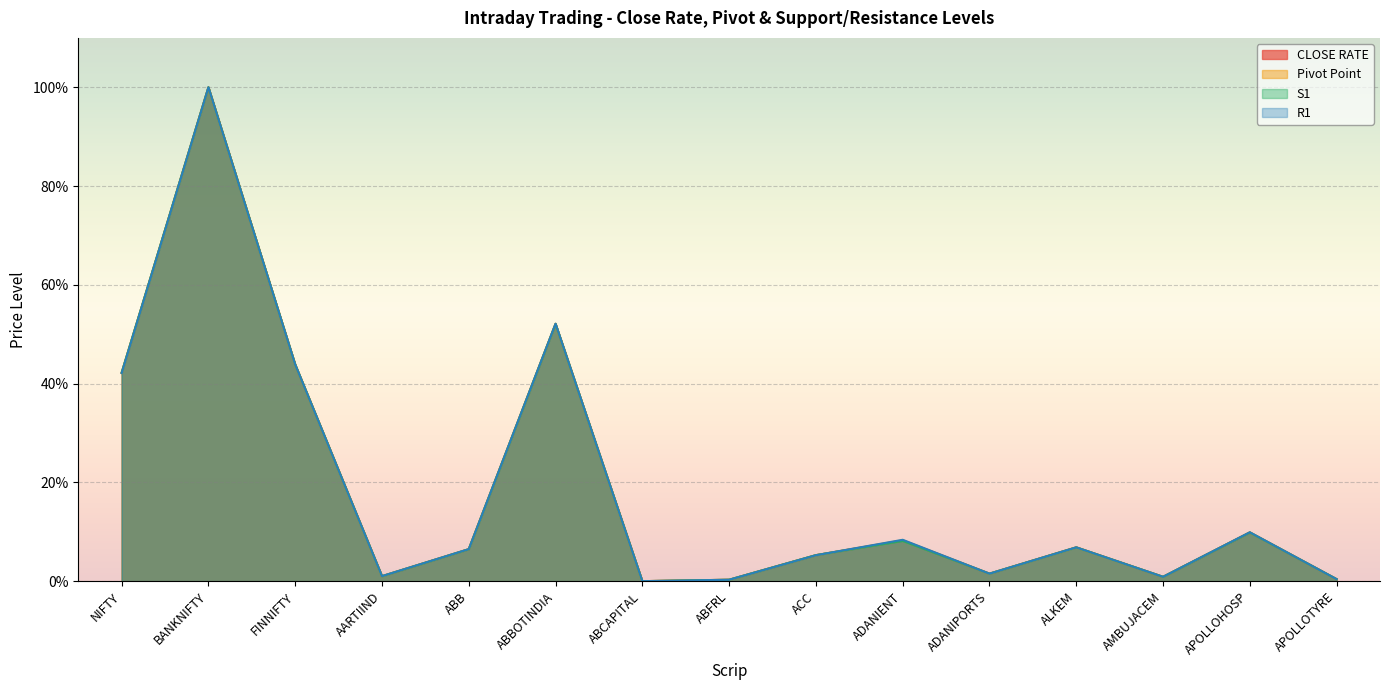

The CLOSE RATE series shows 0.4 at ABFRL. True or false?

False